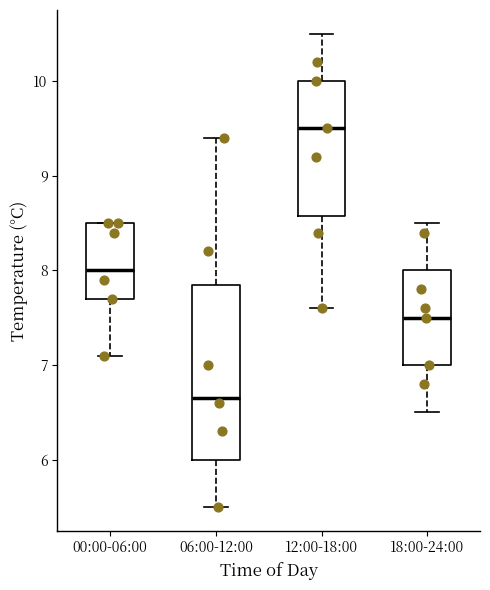

Which box has the lowest median line?

06:00-12:00